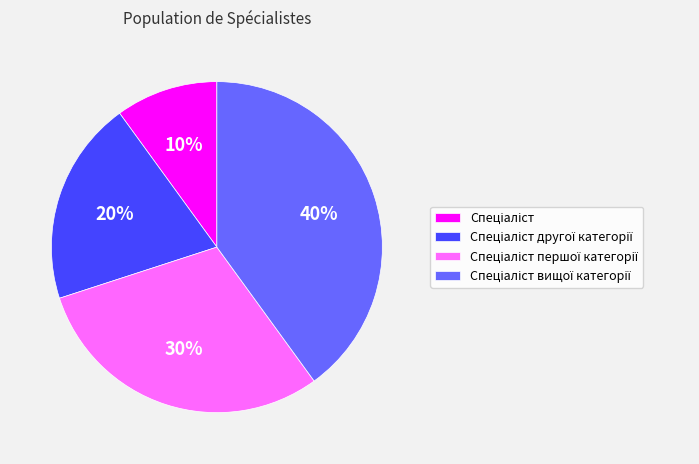

To the nearest percent, what is the difference between the largest and smallest slice percentages?

30%